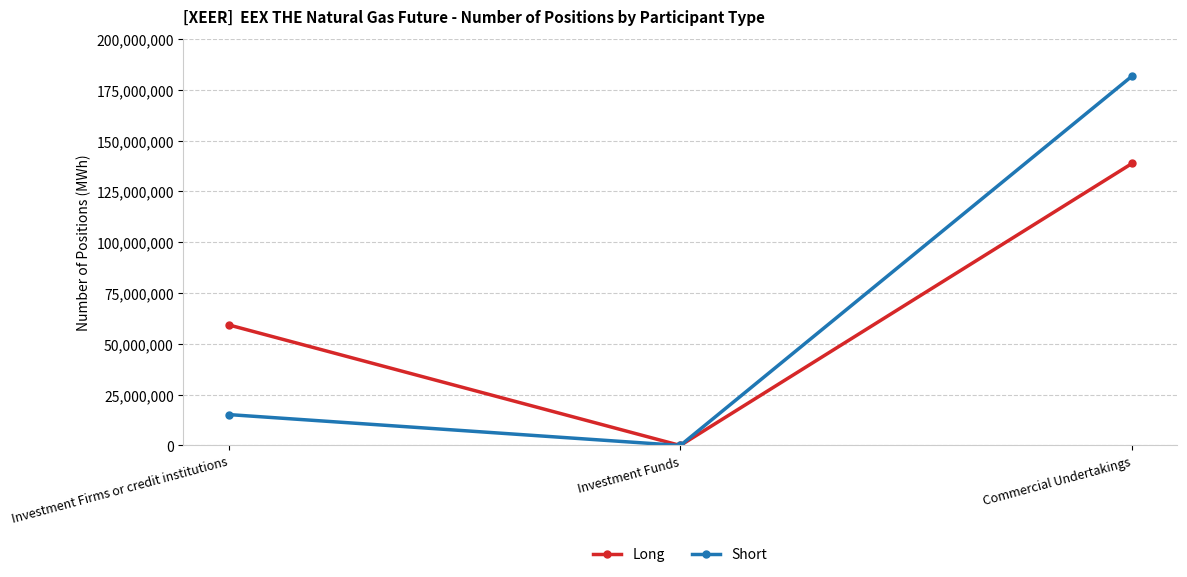

List the series in order of their peak value, lowest first.

Long, Short